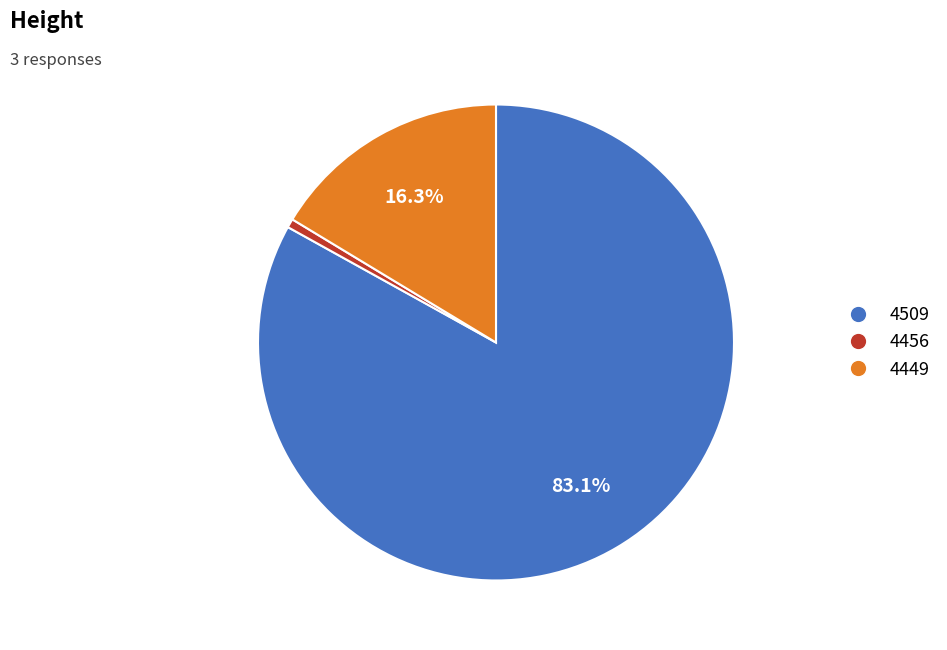

What percentage is NOT represented by 4449?

83.7%